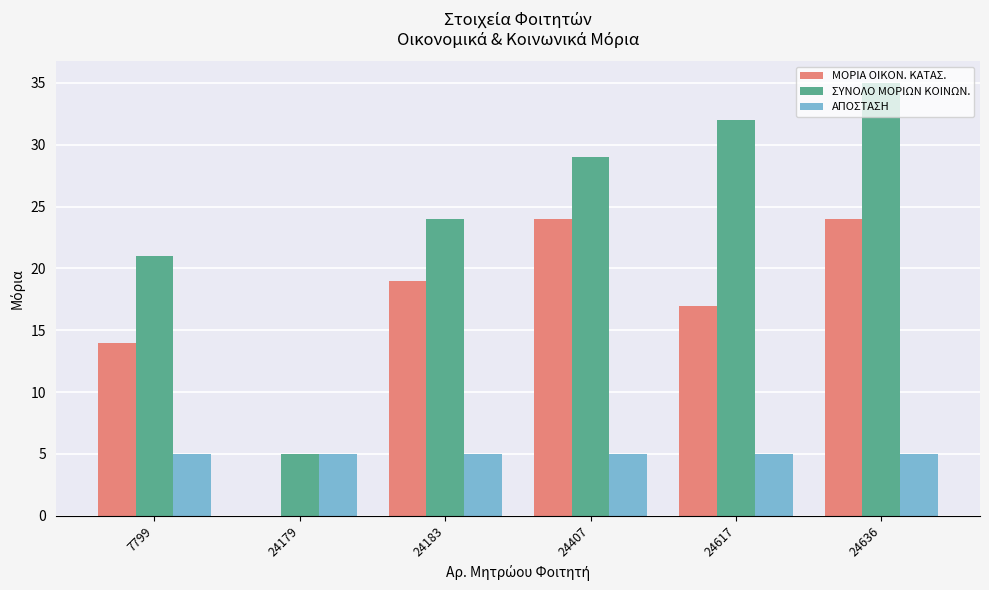

Which category has the highest value in the ΣΥΝΟΛΟ ΜΟΡΙΩΝ ΚΟΙΝΩΝ. series?

24636